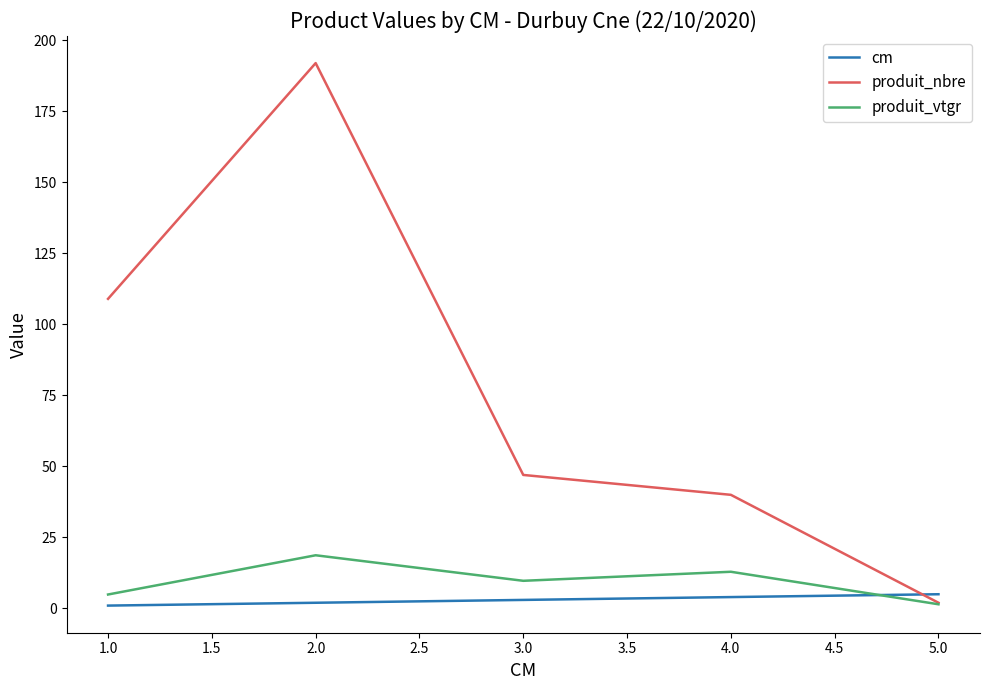

After their last crossing, which series has the higher values: produit_nbre or cm?

cm